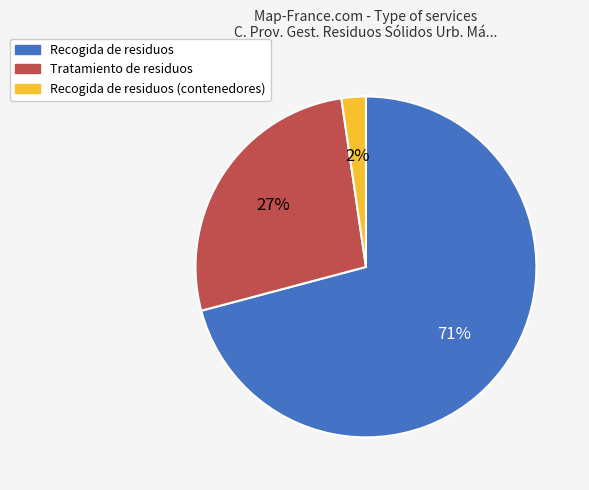

True or false: Recogida de residuos accounts for 56% of the total.

False